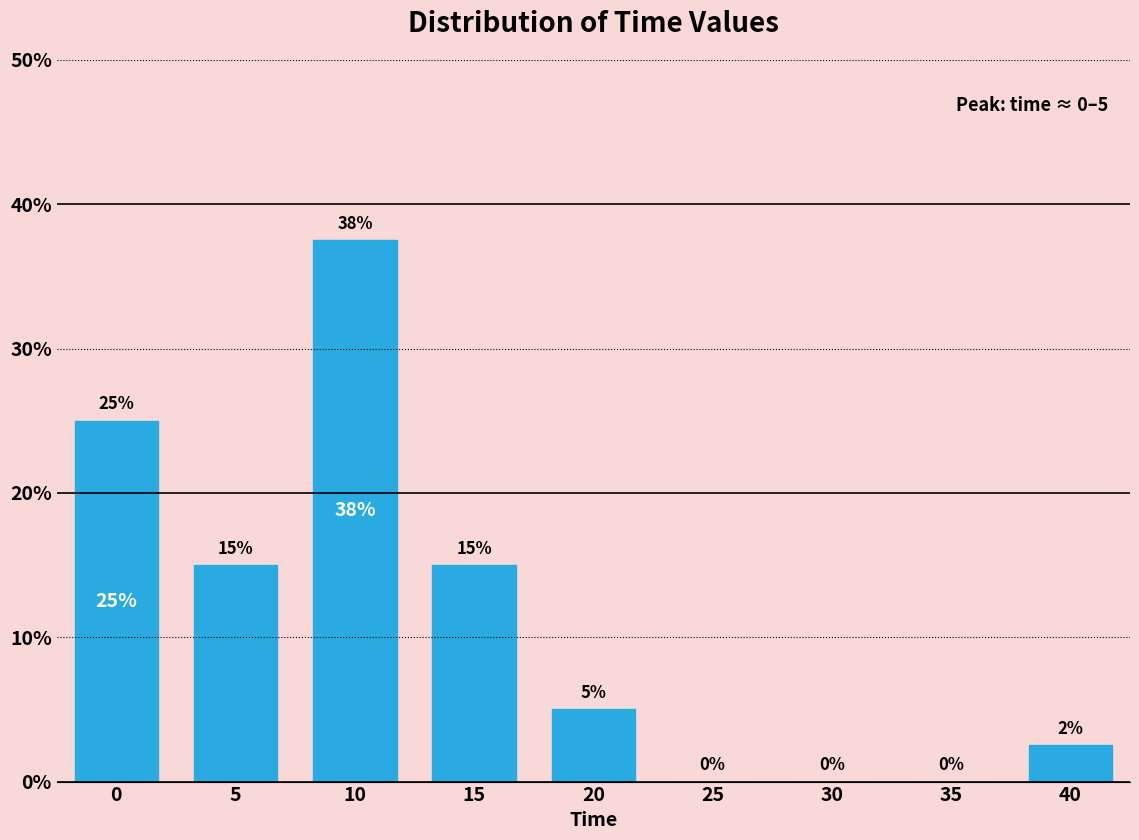

True or false: the data shows 18.4 at 35.

False